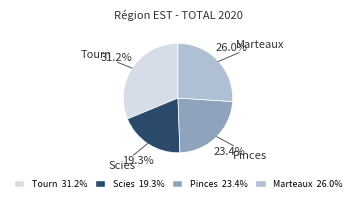

How much of the chart is everything except Pinces?

76.6%